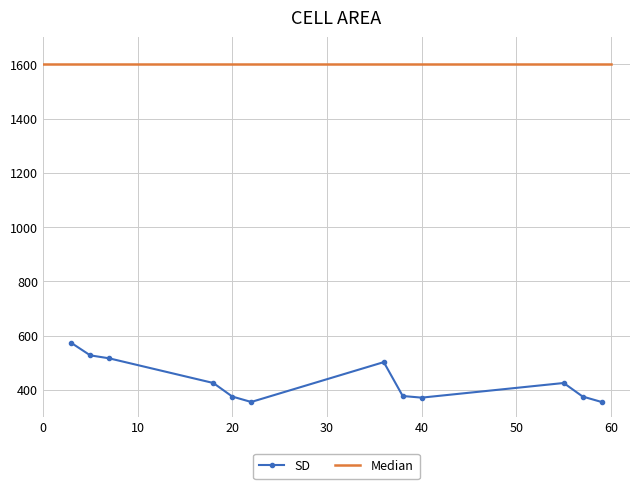

Does the chart have visible grid lines?

Yes